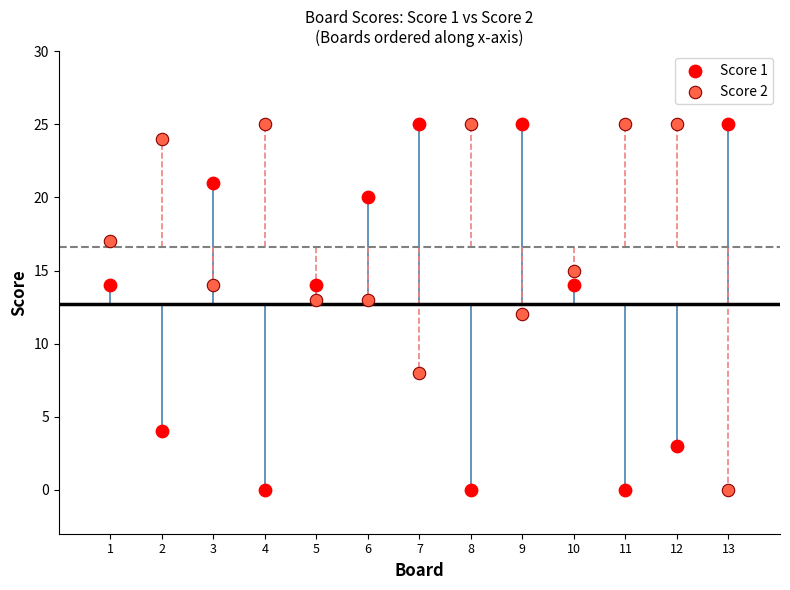

Across all data points, what is the range of Y values (max minus min)?

25